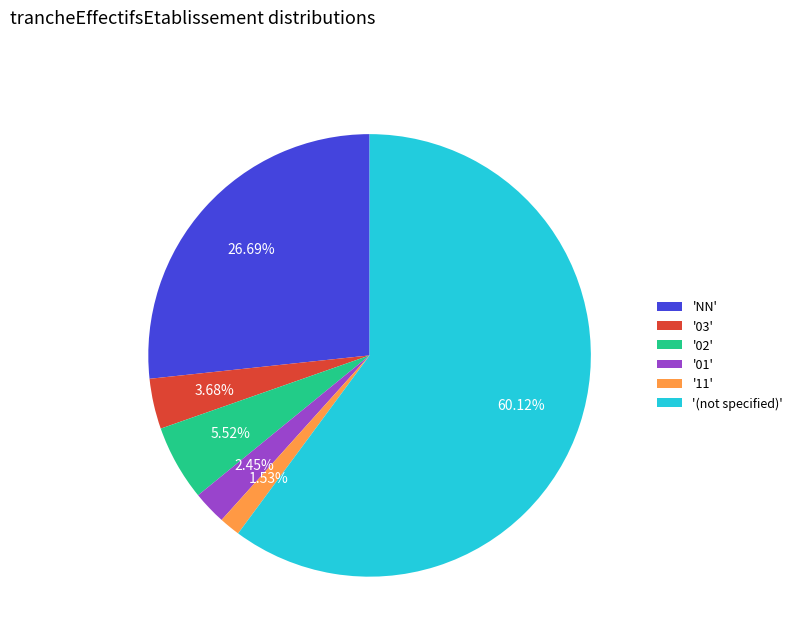

Rank the categories by value from lowest to highest.

'11', '01', '03', '02', 'NN', '(not specified)'